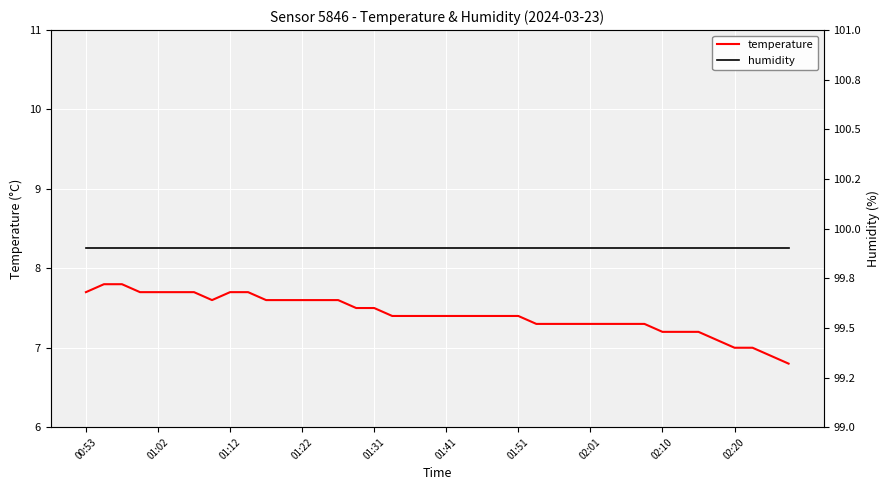

List the series in order of their overall mean, highest first.

humidity, temperature